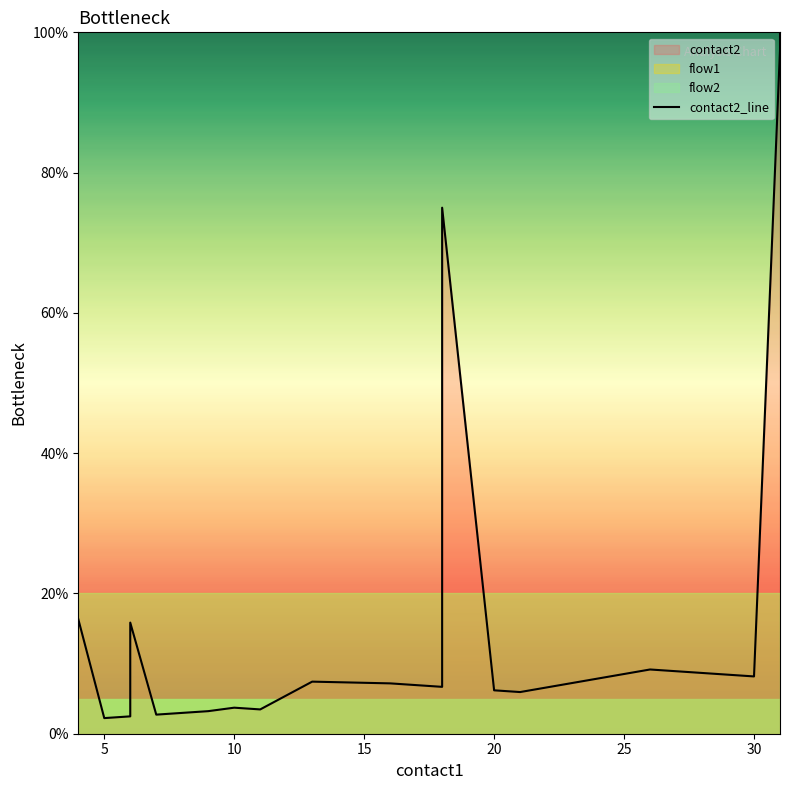

The value at 0 is 3.4. True or false?

False